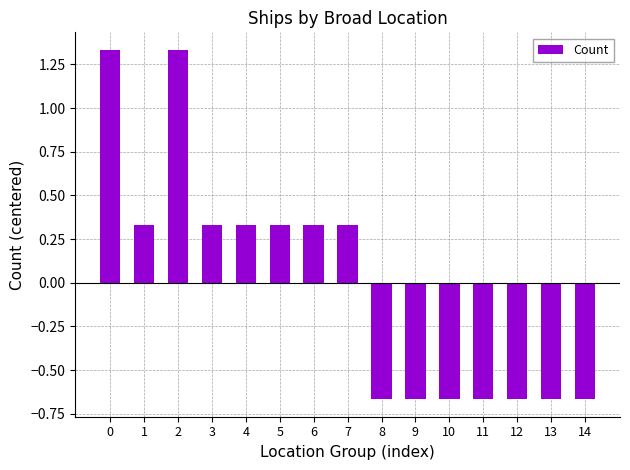

How many values are between 0 and 1?

6